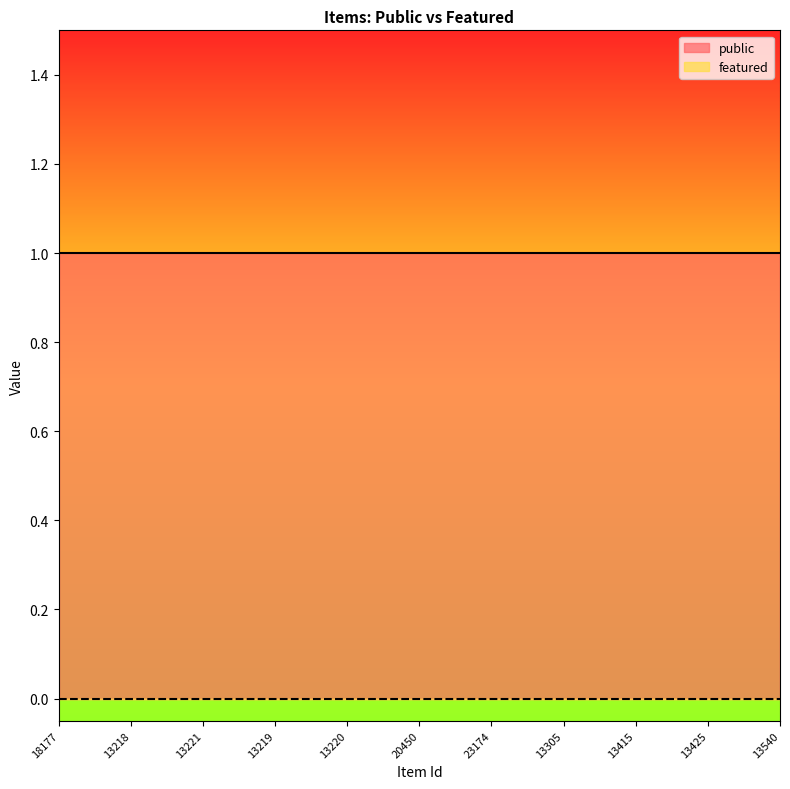

How many lines are shown in the chart?

2